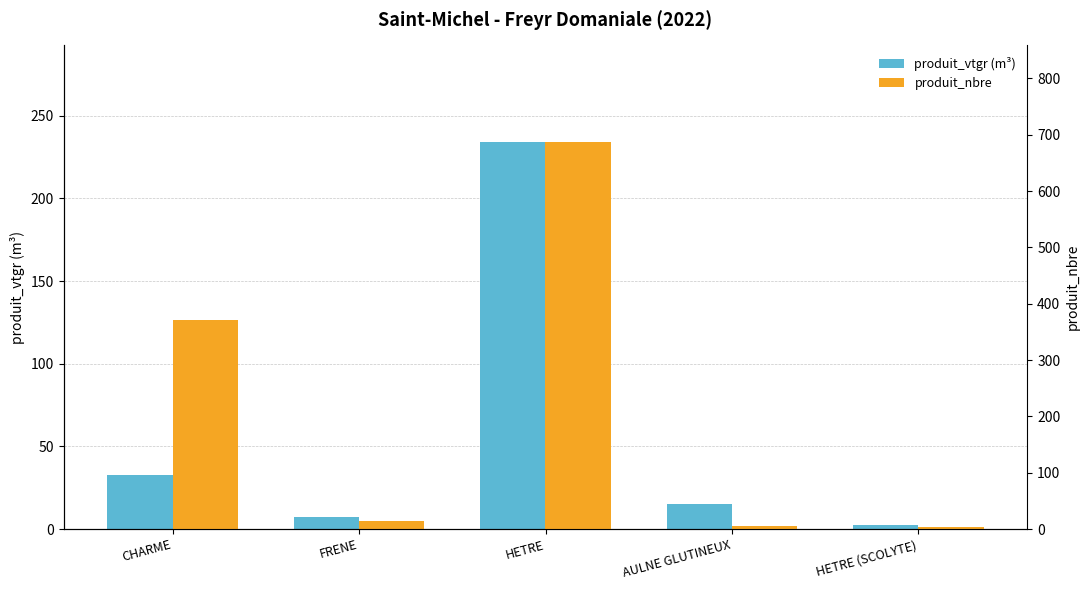

At FRENE, list the series in order from largest to smallest.

produit_nbre, produit_vtgr